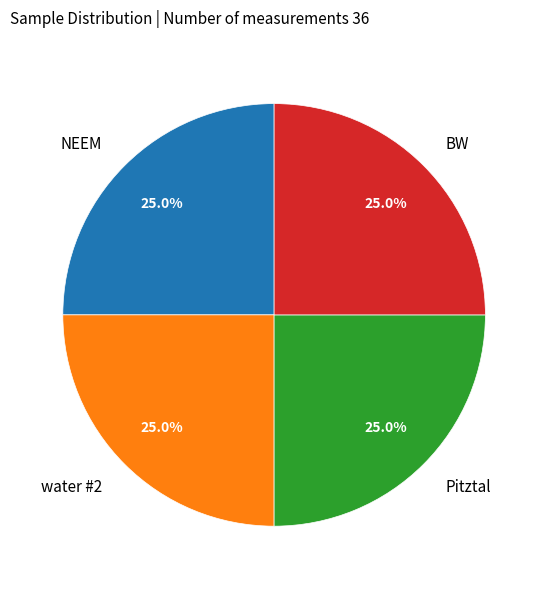

To the nearest percent, what is the average slice percentage?

25%